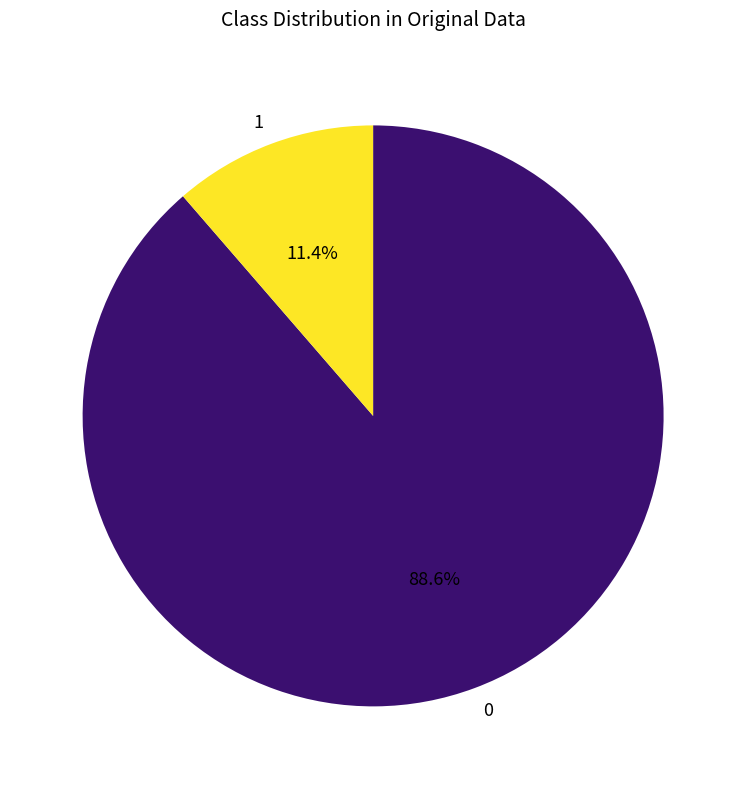

What percentage is NOT represented by 0?

11.4%